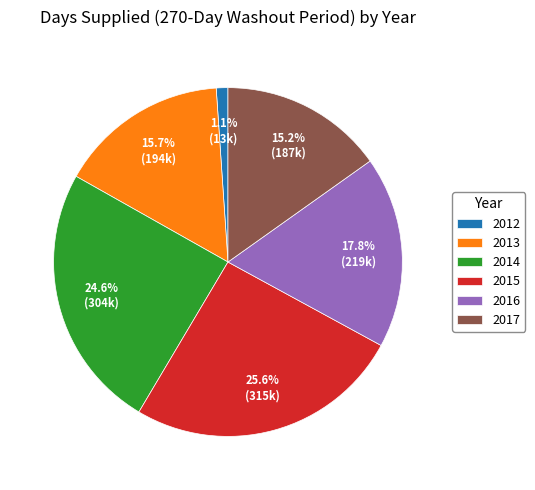

The 2017 slice represents 15% of the pie. True or false?

True